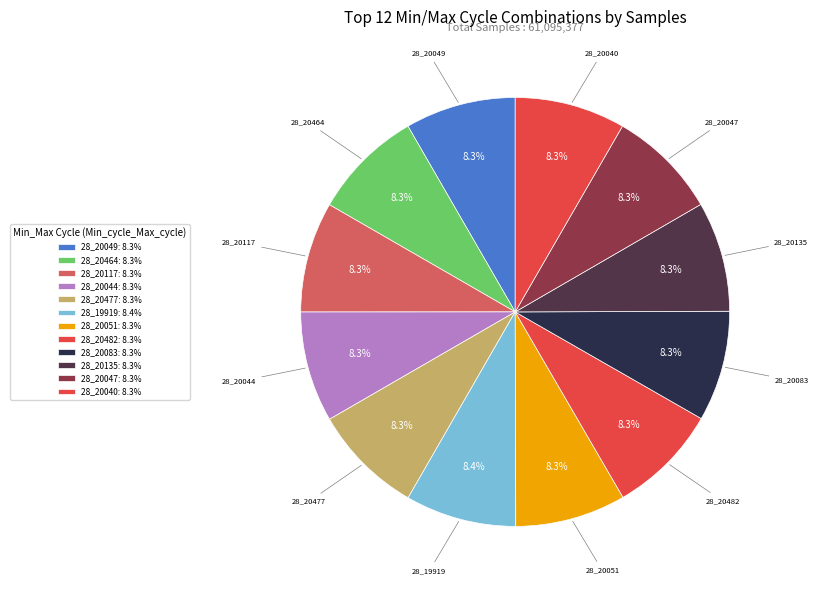

What is the smallest slice in the pie chart?

28_20135